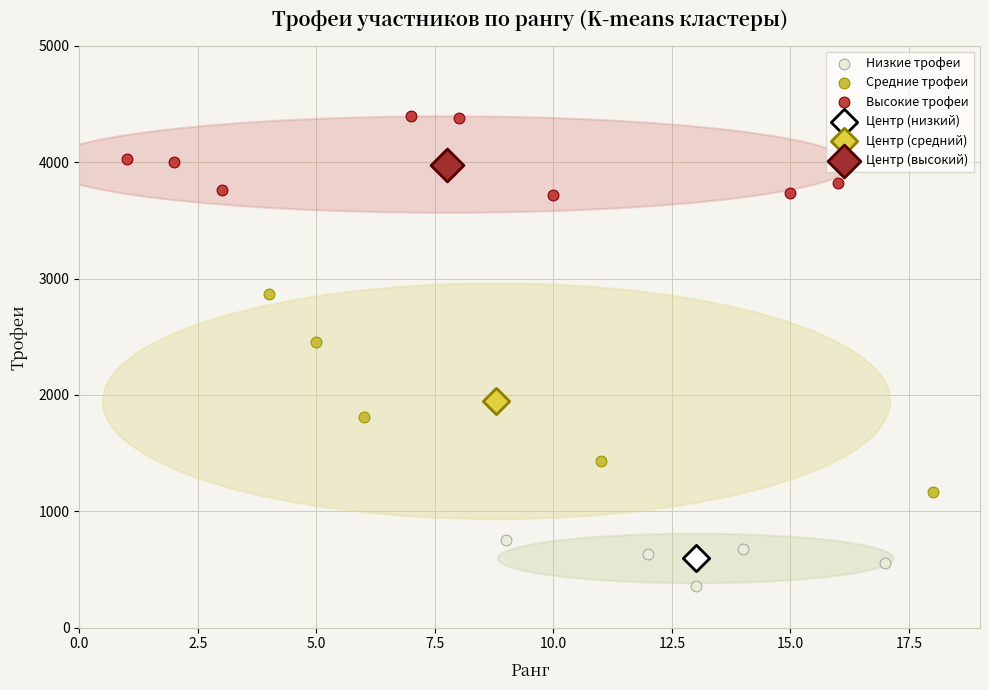

What are all the series names shown in the legend?

Низкие трофеи, Средние трофеи, Высокие трофеи, Центр (низкий), Центр (средний), Центр (высокий)